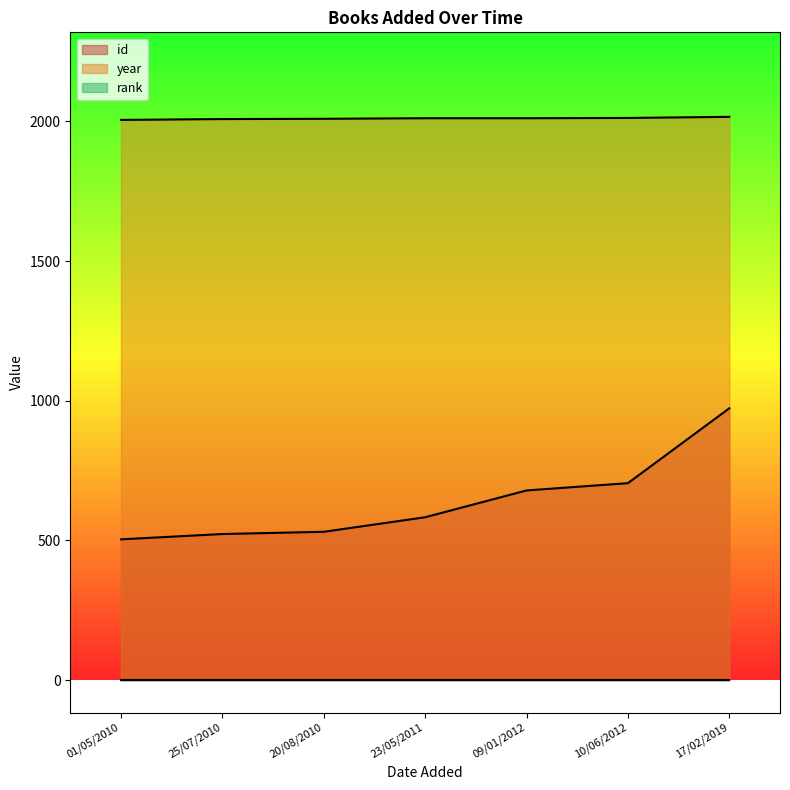

Is the value of year at 20/08/2010 greater than the value of id at 01/05/2010?

Yes